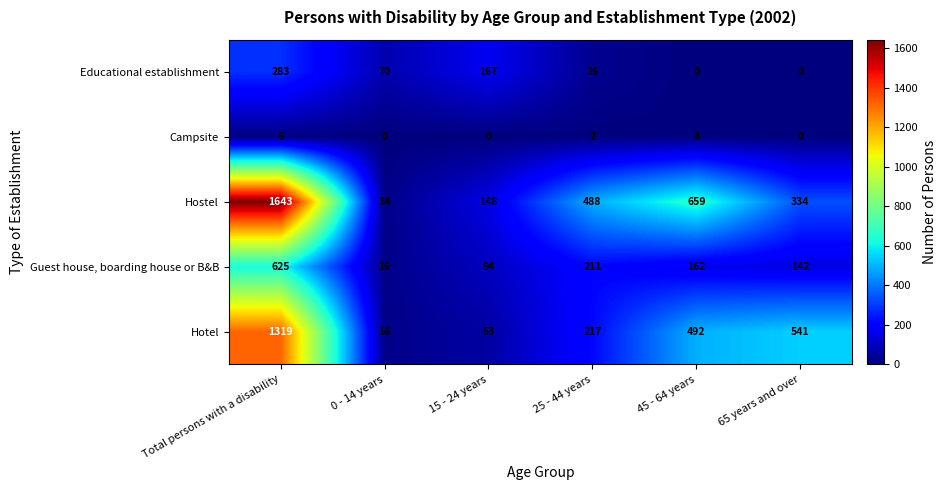

Reading left to right, what are all the values shown in this chart?

Educational establishment: Total persons with a disability=283	0 - 14 years=70	15 - 24 years=167	25 - 44 years=26	45 - 64 years=0	65 years and over=0
Campsite: Total persons with a disability=6	0 - 14 years=0	15 - 24 years=0	25 - 44 years=2	45 - 64 years=4	65 years and over=0
Hostel: Total persons with a disability=1643	0 - 14 years=14	15 - 24 years=148	25 - 44 years=488	45 - 64 years=659	65 years and over=334
Guest house, boarding house or B&B: Total persons with a disability=625	0 - 14 years=16	15 - 24 years=94	25 - 44 years=211	45 - 64 years=162	65 years and over=142
Hotel: Total persons with a disability=1319	0 - 14 years=16	15 - 24 years=53	25 - 44 years=217	45 - 64 years=492	65 years and over=541